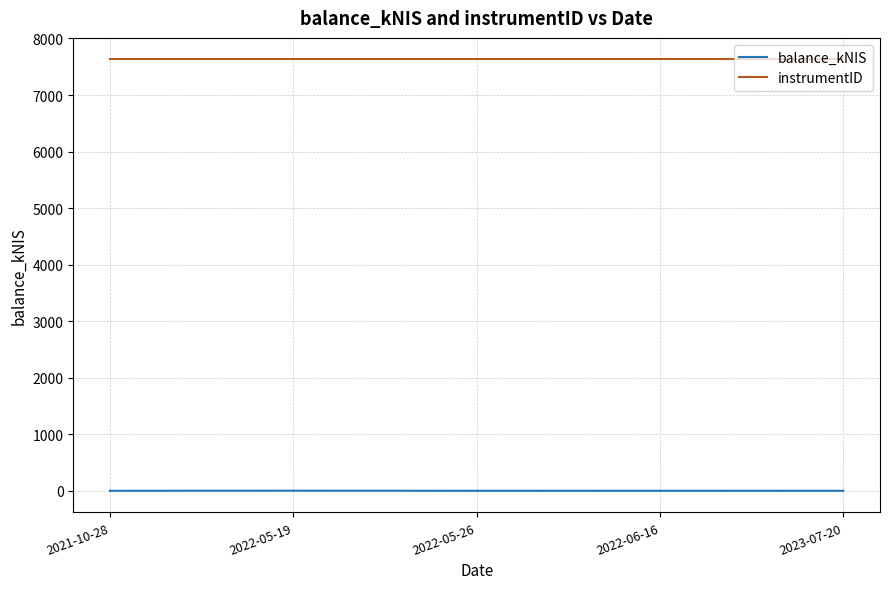

What is the maximum value shown in the chart?

7629.0